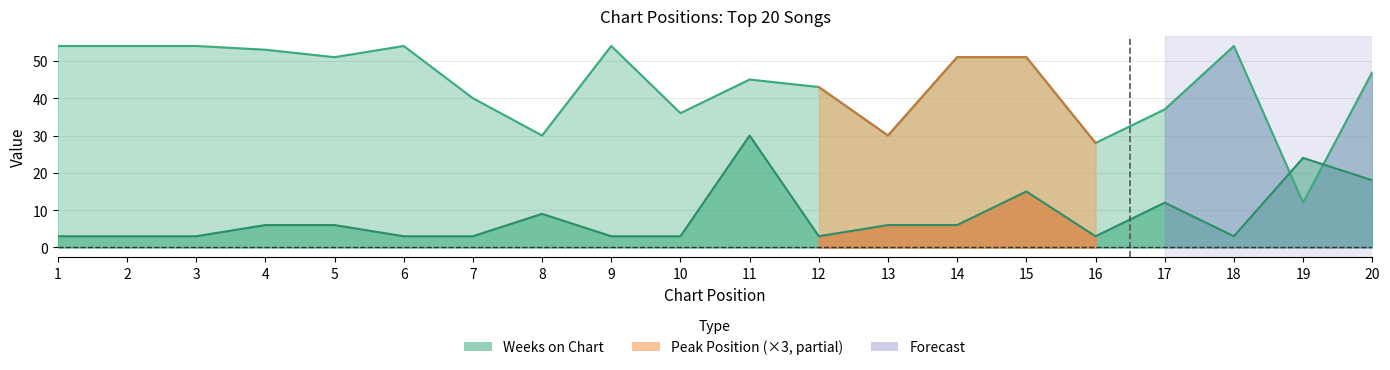

Where is the first local maximum for Weeks on Chart?

6